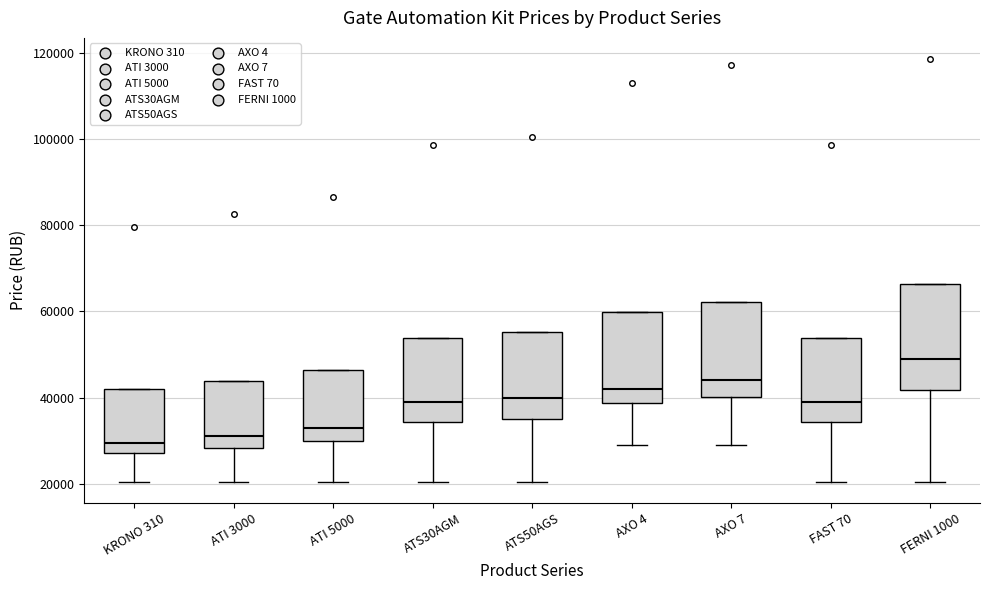

Where does the median line of the box for AXO 7 sit on the y-axis? The values are not printed on the chart, so give them approximately, as read against the axis.

44000